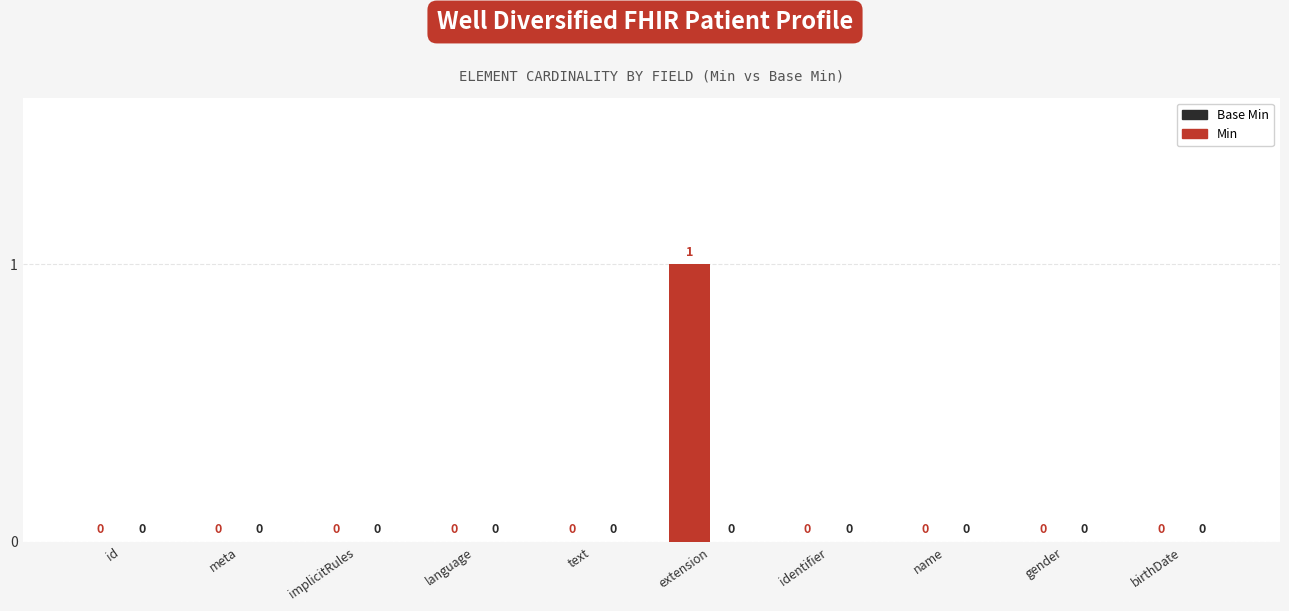

Which label corresponds to the largest value in the chart?

extension